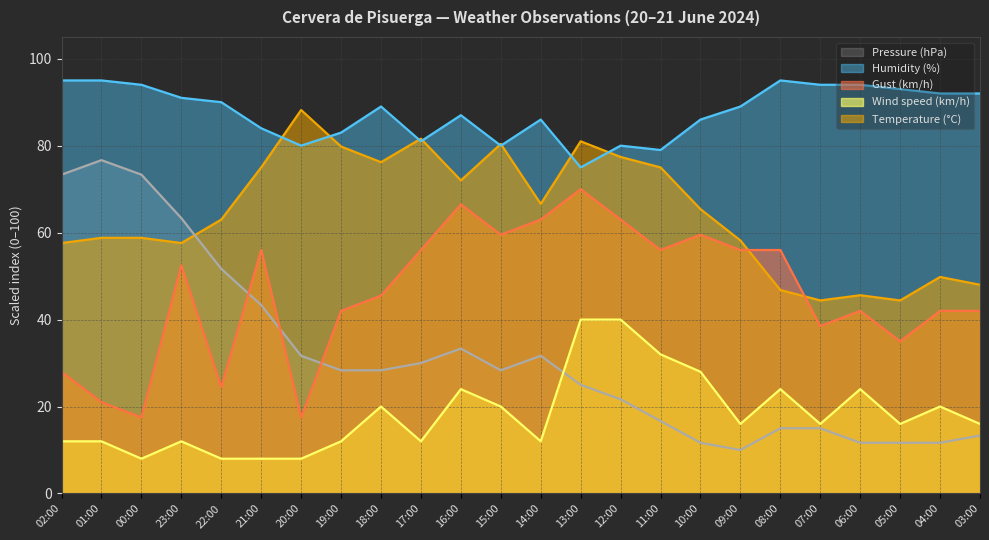

What is the average value of the Pressure (hPa) series?

31.5